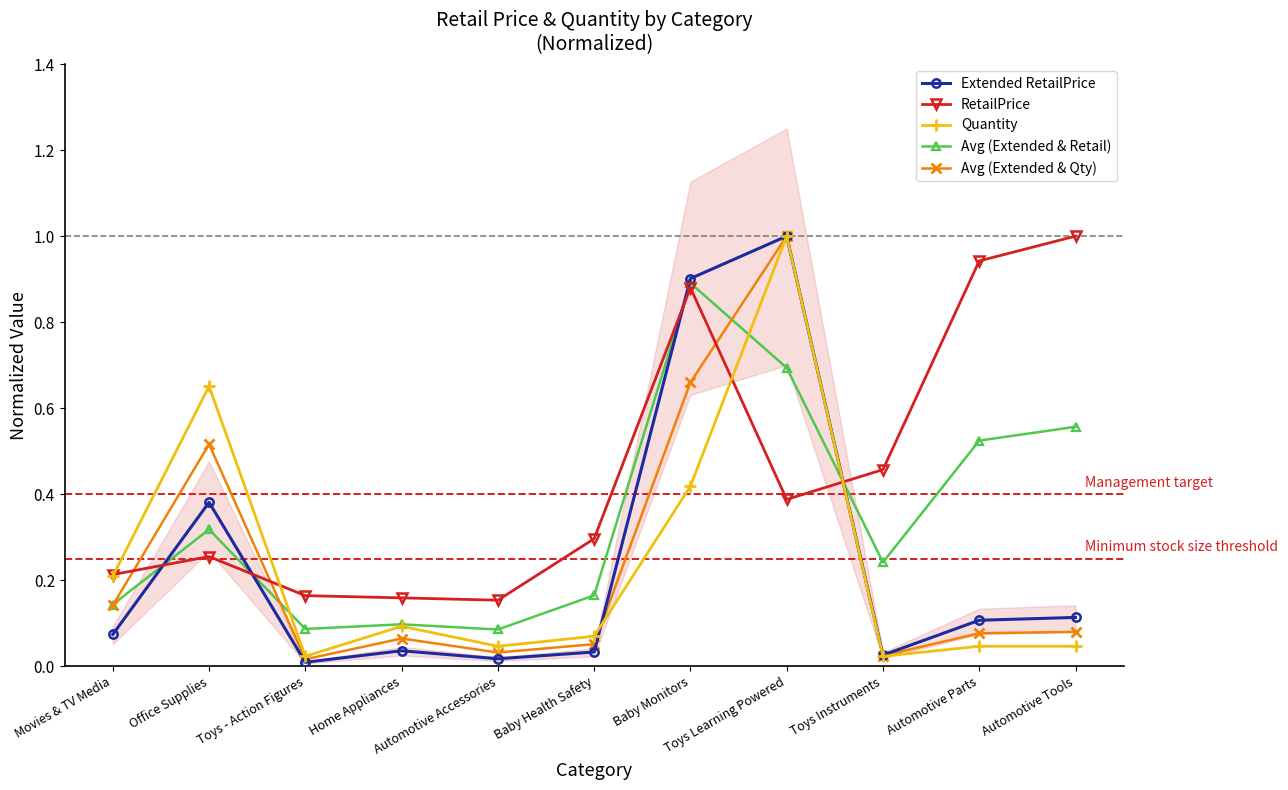

Reading left to right, extract all data points from this chart.

Extended RetailPrice: 0.1	0.4	0.0	0.0	0.0	0.0	0.9	1.0	0.0	0.1	0.1
RetailPrice: 0.2	0.3	0.2	0.2	0.2	0.3	0.9	0.4	0.5	0.9	1.0
Quantity: 0.2	0.7	0.0	0.1	0.0	0.1	0.4	1.0	0.0	0.0	0.0
Avg (Extended & Retail): 0.1	0.3	0.1	0.1	0.1	0.2	0.9	0.7	0.2	0.5	0.6
Avg (Extended & Qty): 0.1	0.5	0.0	0.1	0.0	0.1	0.7	1.0	0.0	0.1	0.1